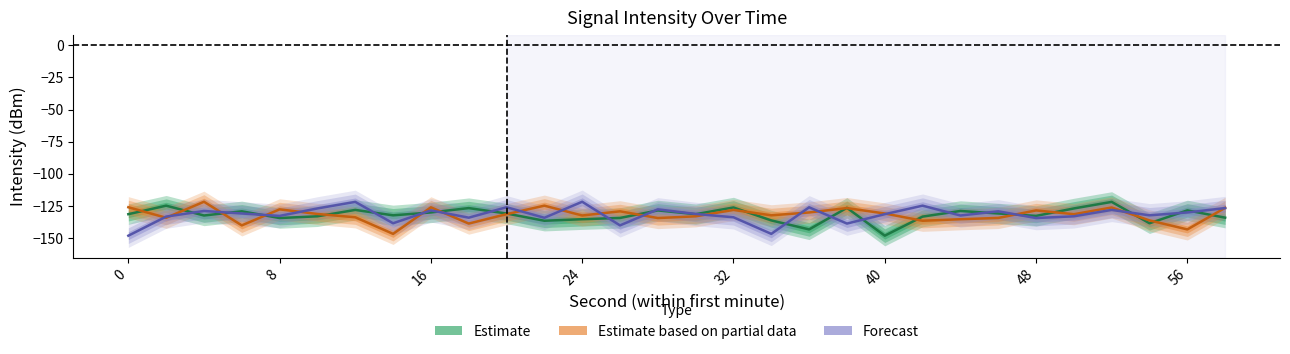

Rank the series by their average value, from highest to lowest.

Forecast, Estimate, Estimate based on partial data